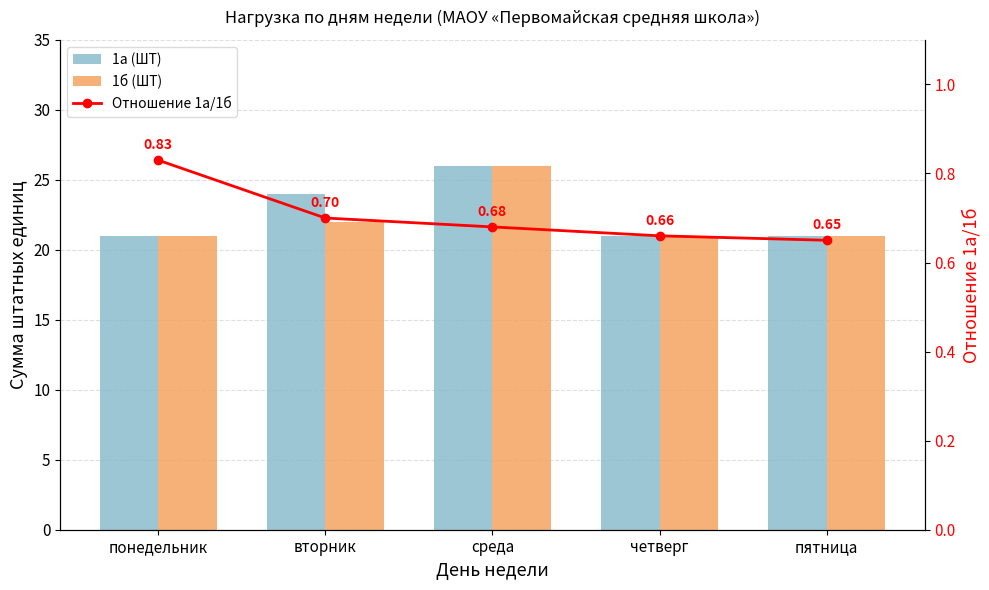

Which series has the largest total across all categories?

1а (ШТ)